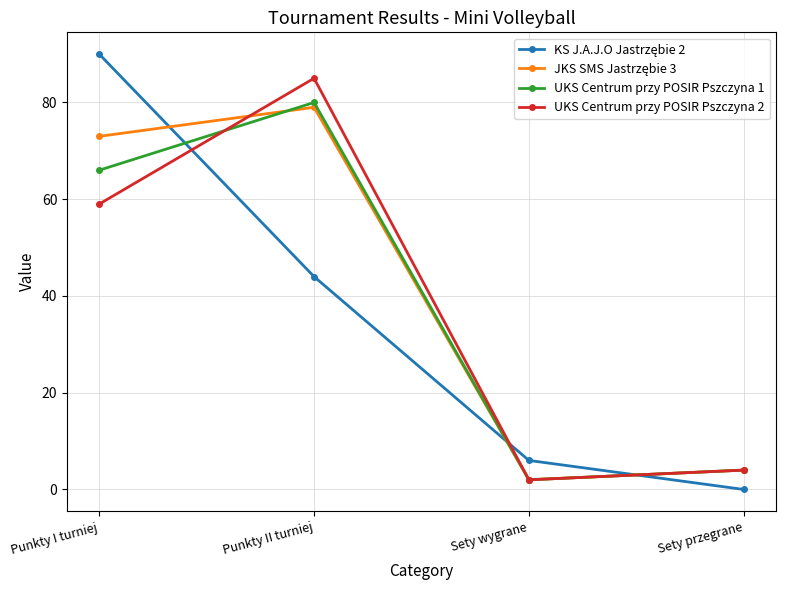

What is the difference between the highest and lowest values at Punkty II turniej?

41